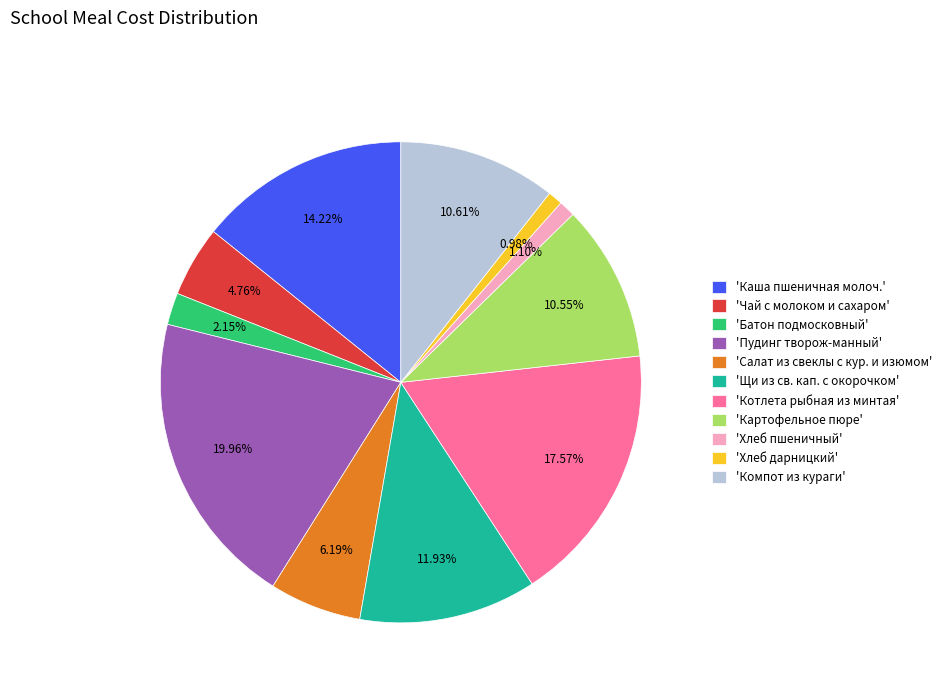

Combined, do 'Каша пшеничная молоч.' and 'Пудинг творож-манный' account for over 50%?

No